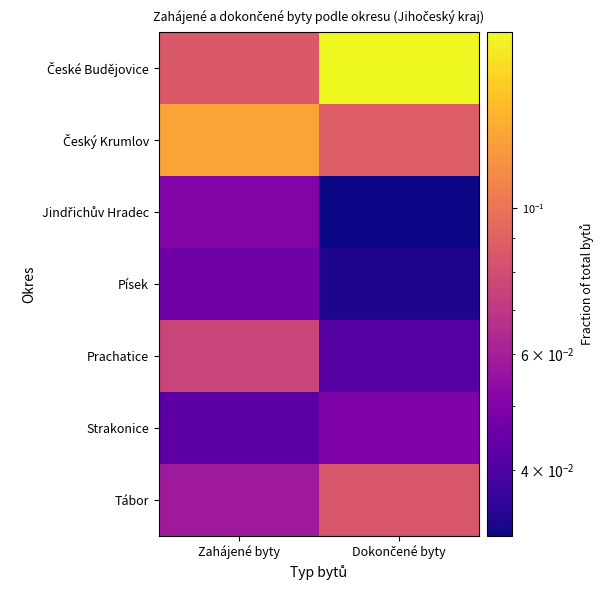

Which series changed the most between Zahájené byty and Dokončené byty?

České Budějovice